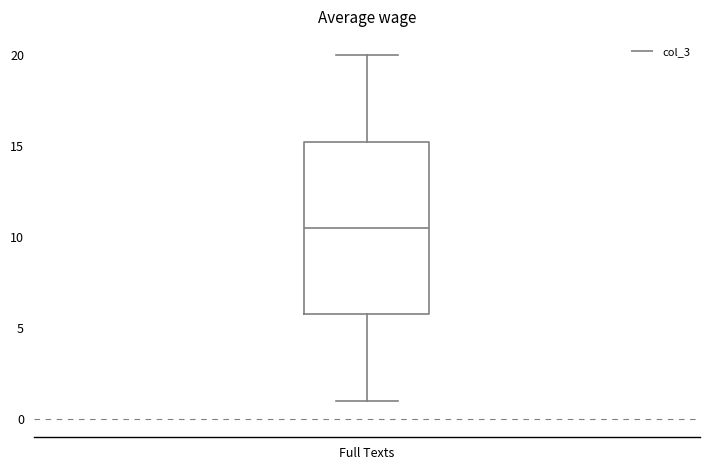

Read this box plot against the y-axis: the position of the median line, the range covered by the box, and the ends of both whiskers. The values are not printed on the chart, so give them approximately, as read against the axis.

median 10.5, box 6.0 to 15.5, whiskers 1.0 to 20.0